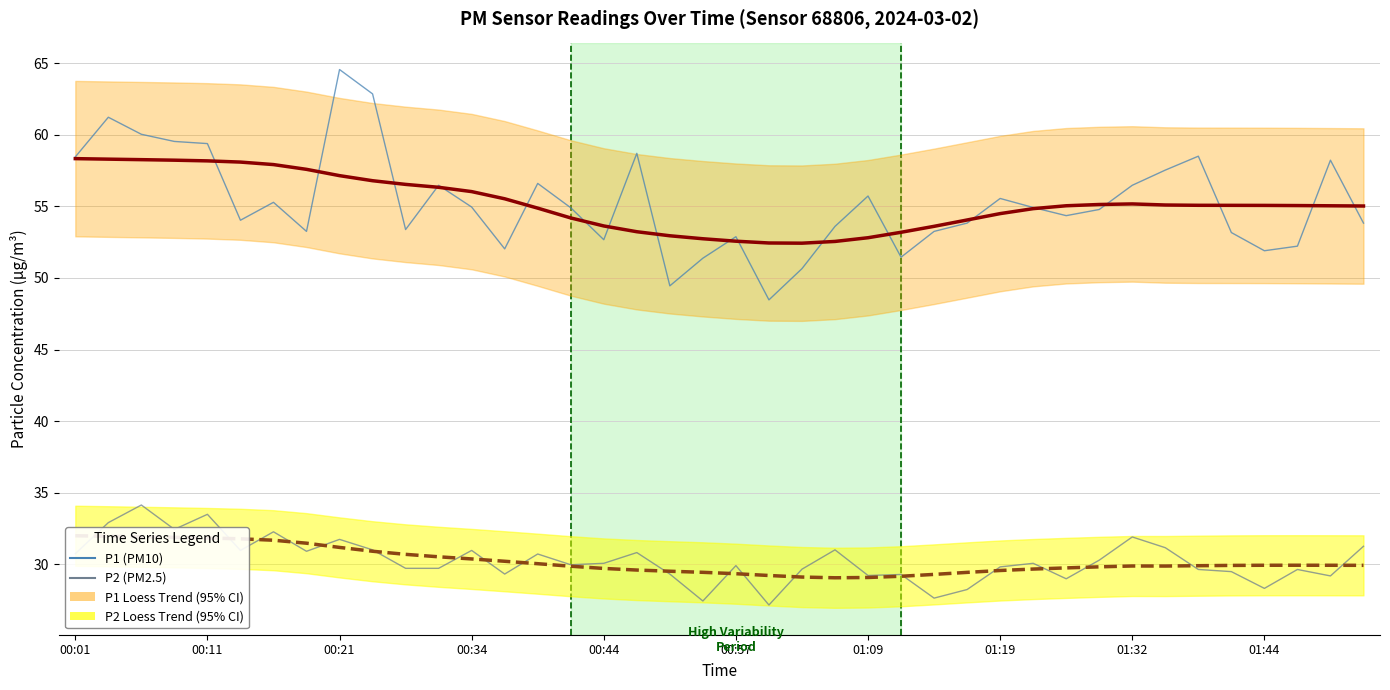

True or false: P1 Trend (95% CI) has more than 2 interior local peaks.

False